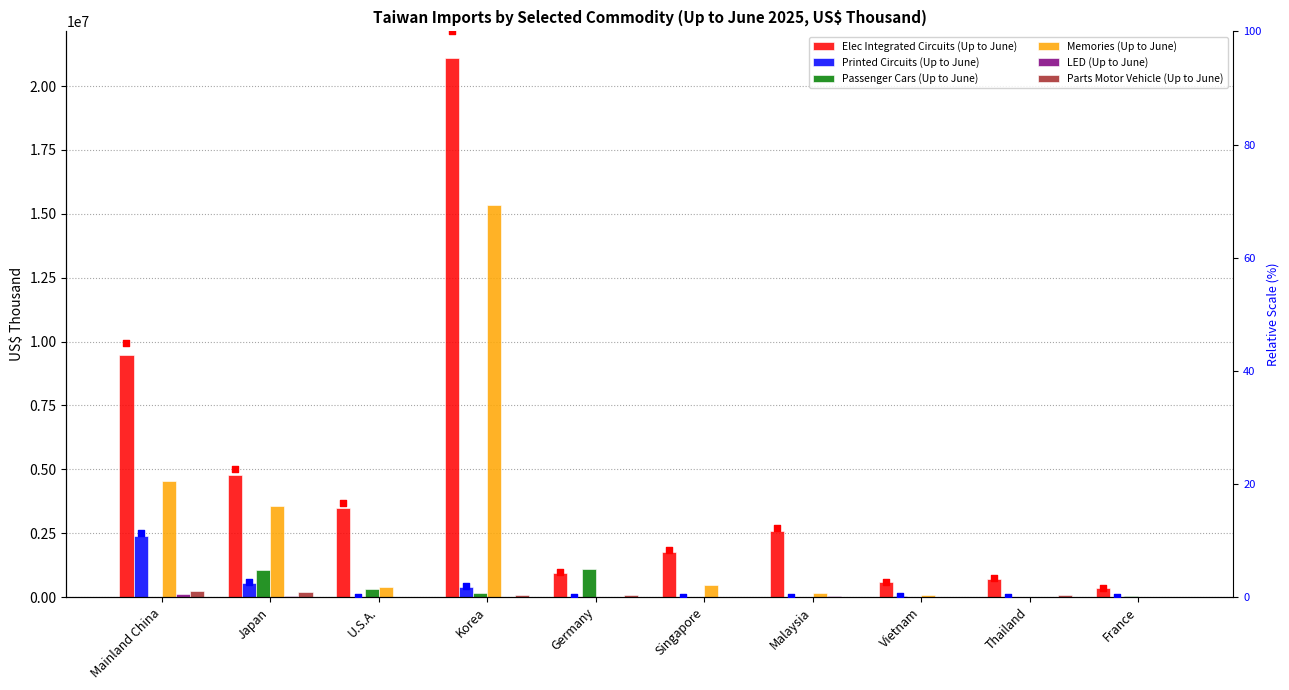

Which series reaches the maximum Y coordinate?

Elec Integrated Circuits (Up to June)